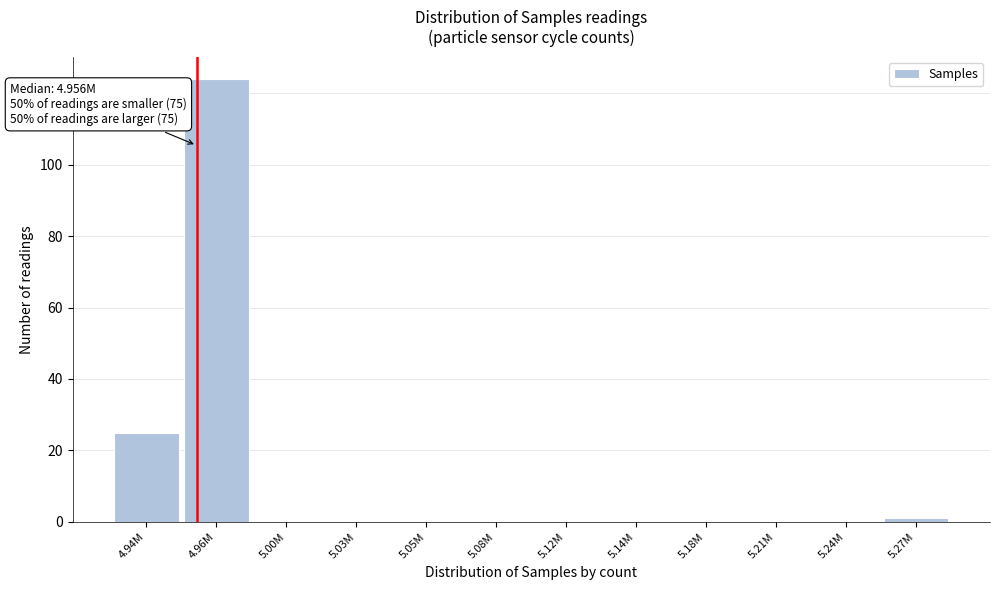

Reading left to right, what are all the values shown in this chart?

4.94M=25	4.96M=124	5.00M=0	5.03M=0	5.05M=0	5.08M=0	5.12M=0	5.14M=0	5.18M=0	5.21M=0	5.24M=0	5.27M=1